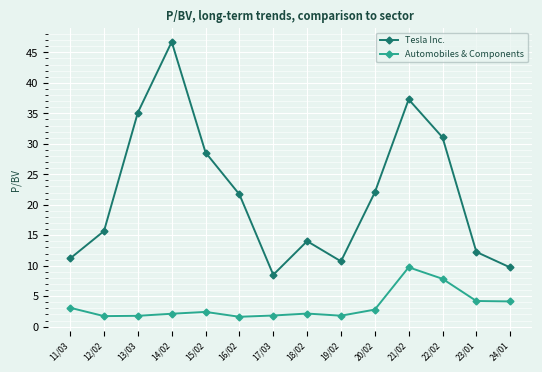

Is it true that Tesla Inc. equals 15.4 at 24/01?

False